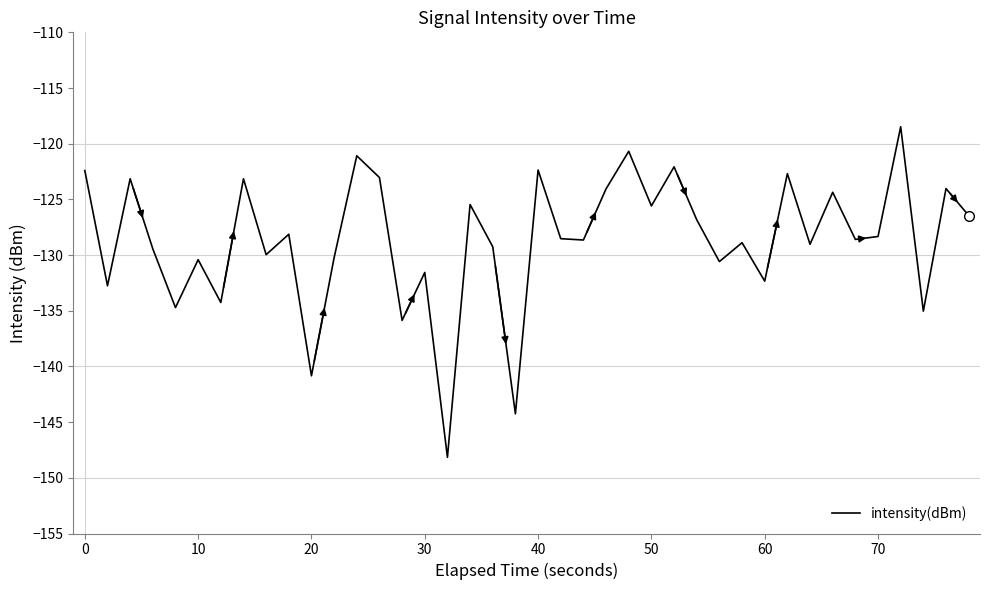

What is the difference between the maximum and minimum values?

29.7